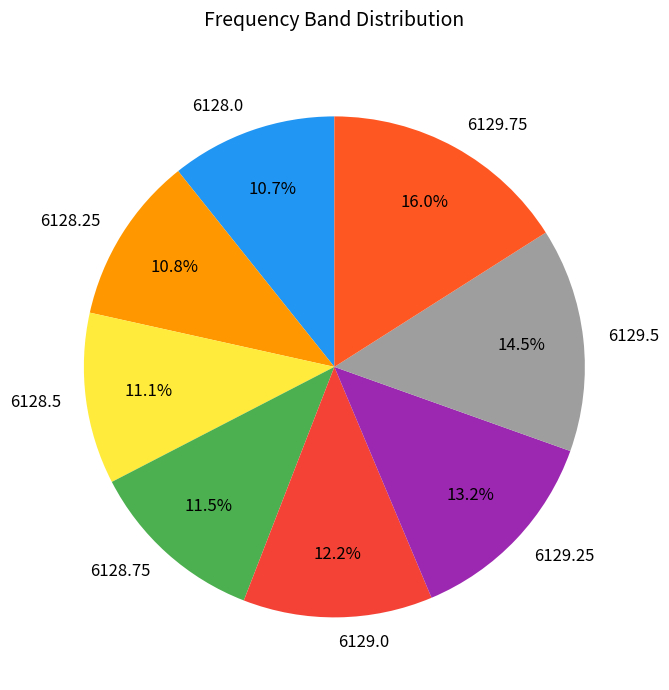

Count the number of slices in the pie.

8